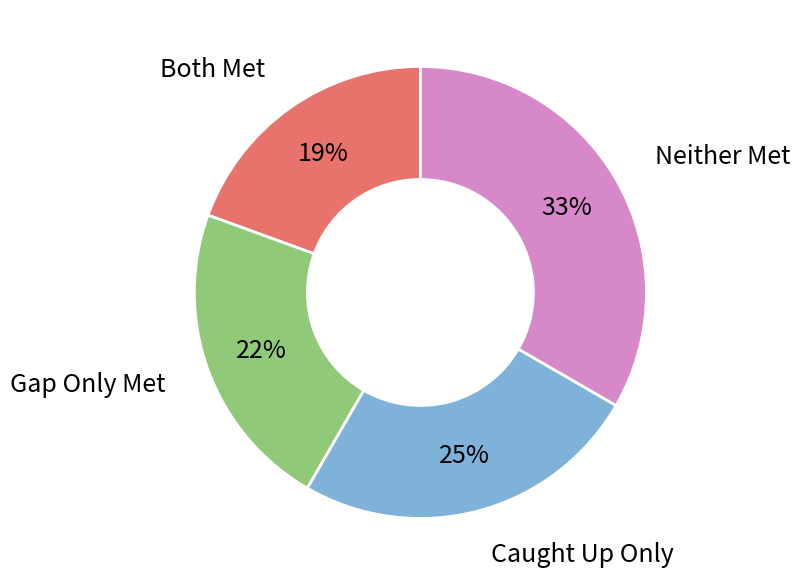

Combined, do Caught Up Only and Neither Met account for over 50%?

Yes